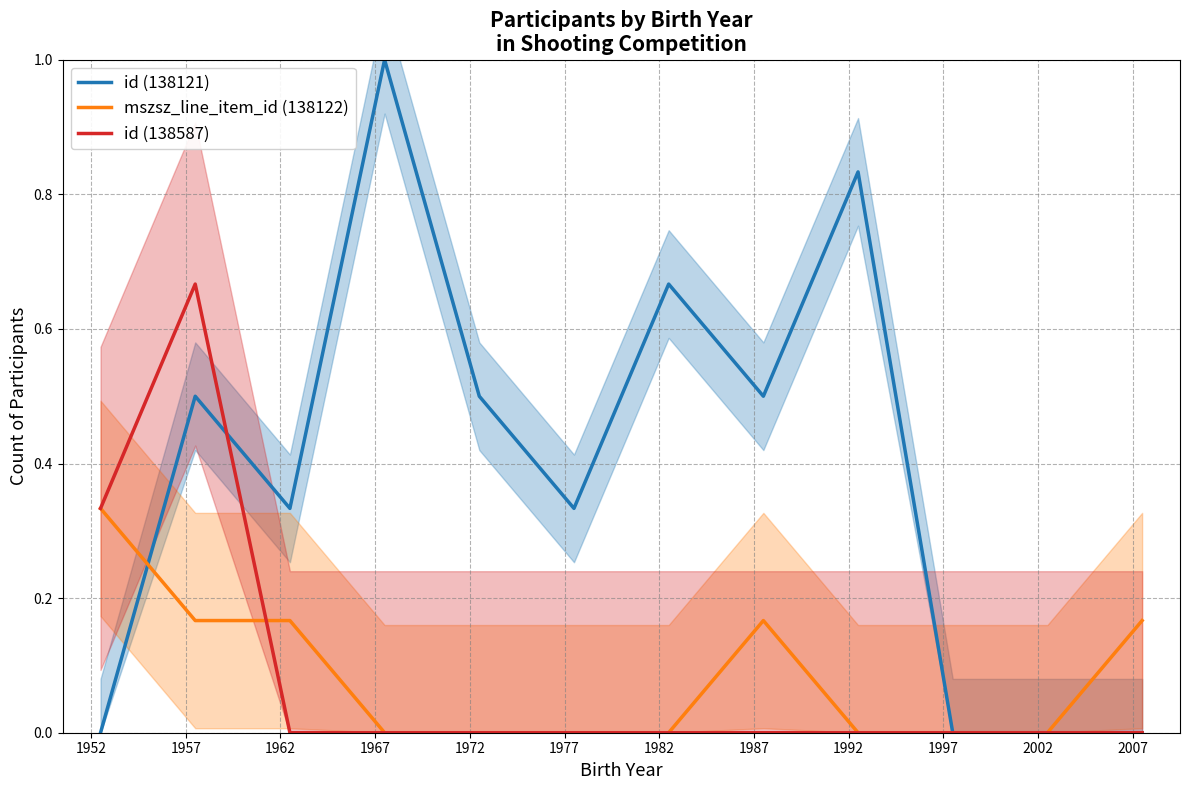

What is the maximum value for id (138587)?

0.7